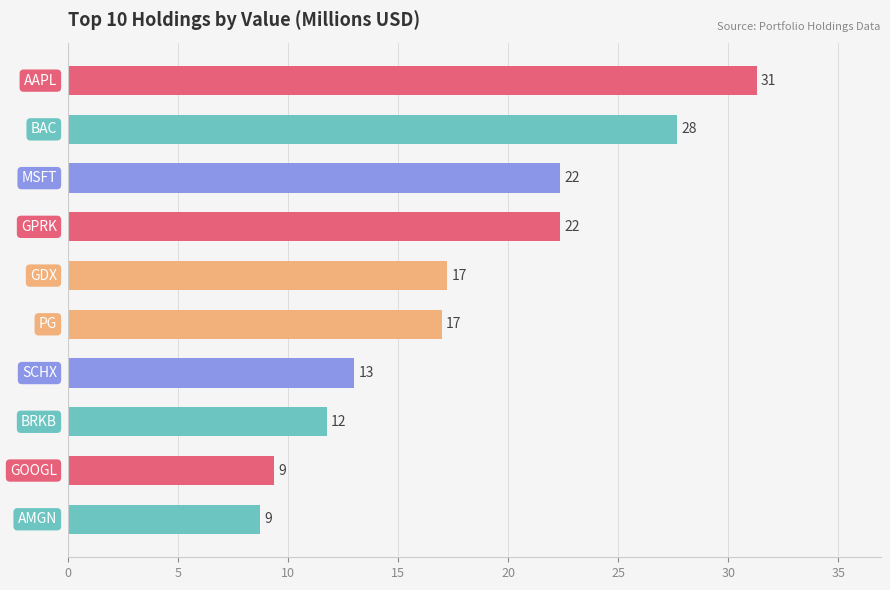

Are the bars horizontal?

Yes